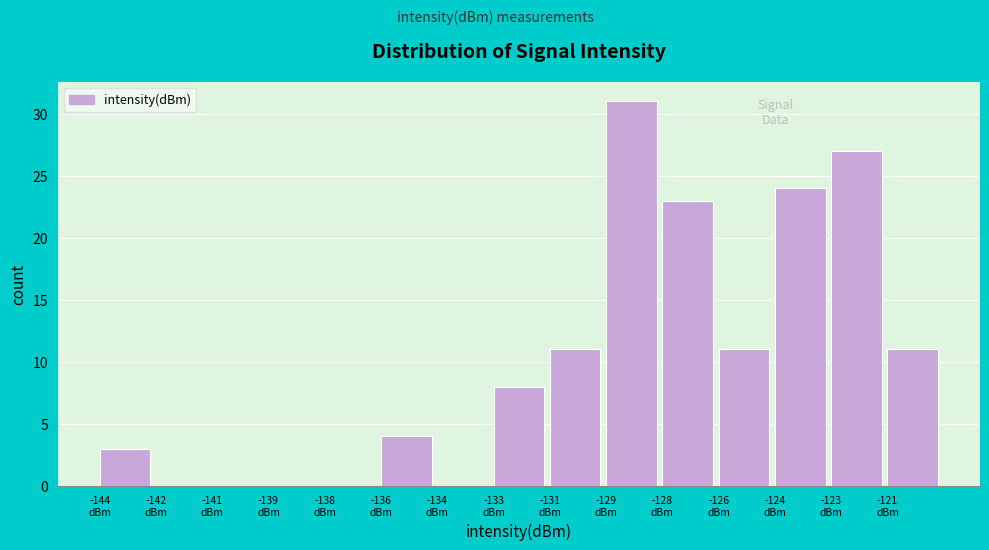

What is the sum of all values?

153